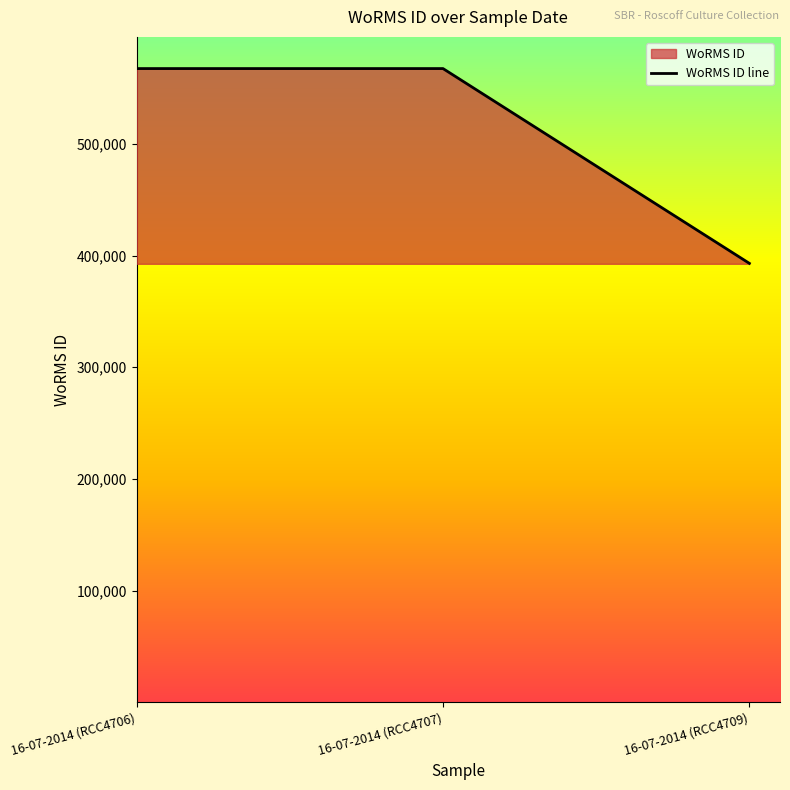

What is the greatest value displayed?

567587